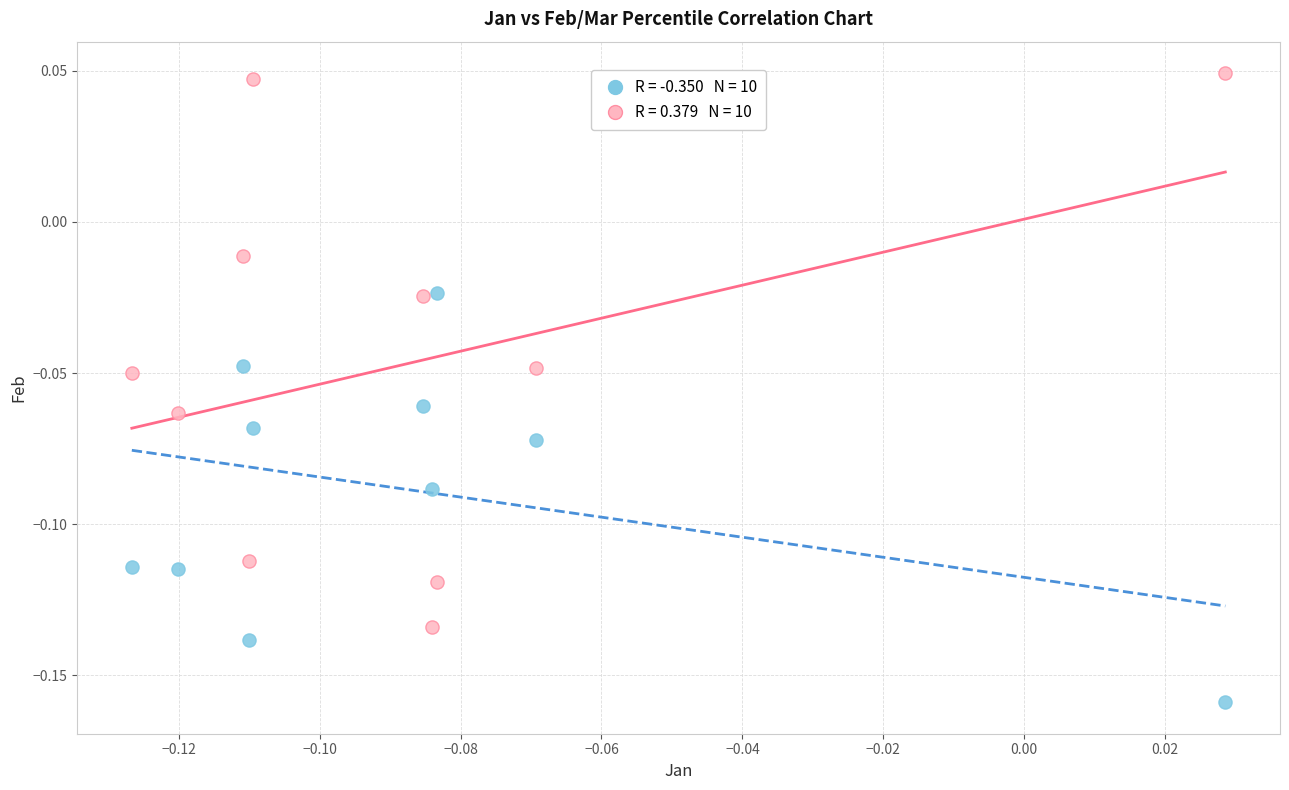

Count the number of points in this scatter plot.

20